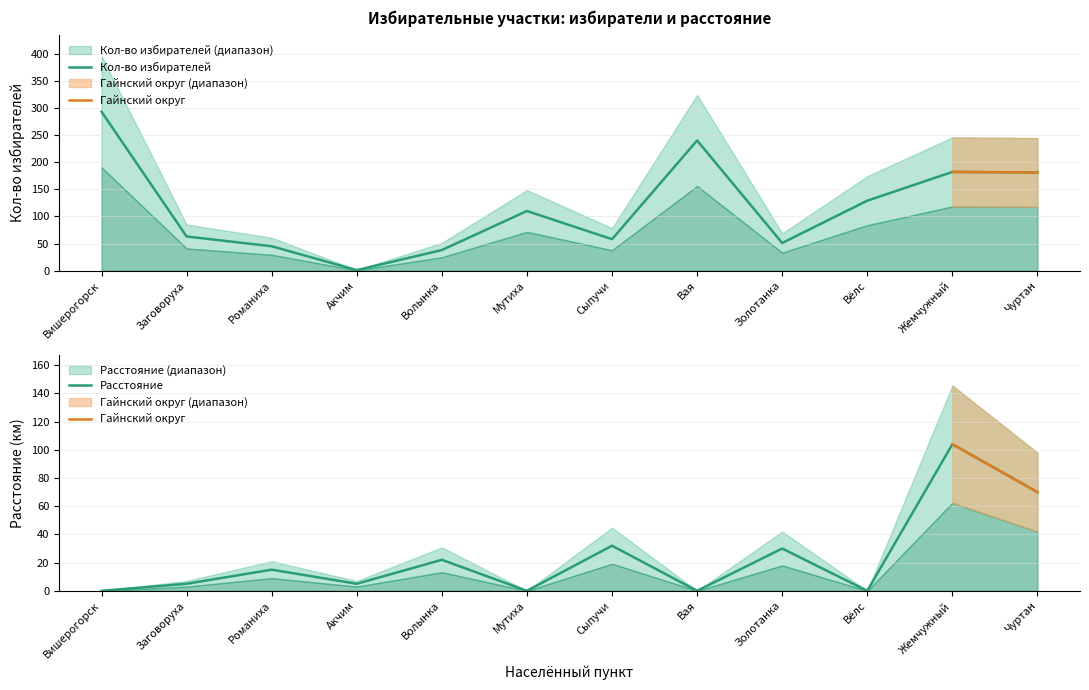

What is the difference between the highest and lowest values at Жемчужный?

78